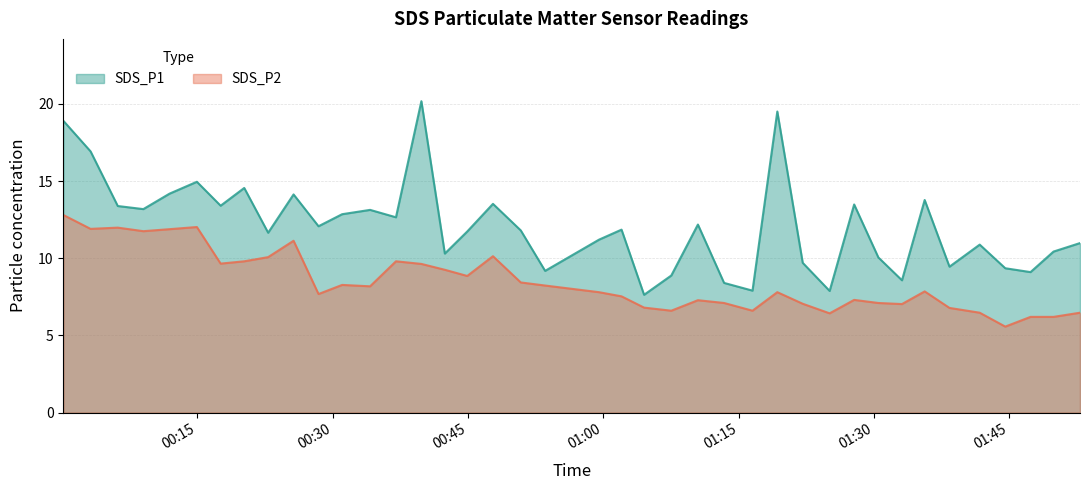

Is it true that SDS_P2 equals 17.7 at 2022/06/02 00:06:11?

False